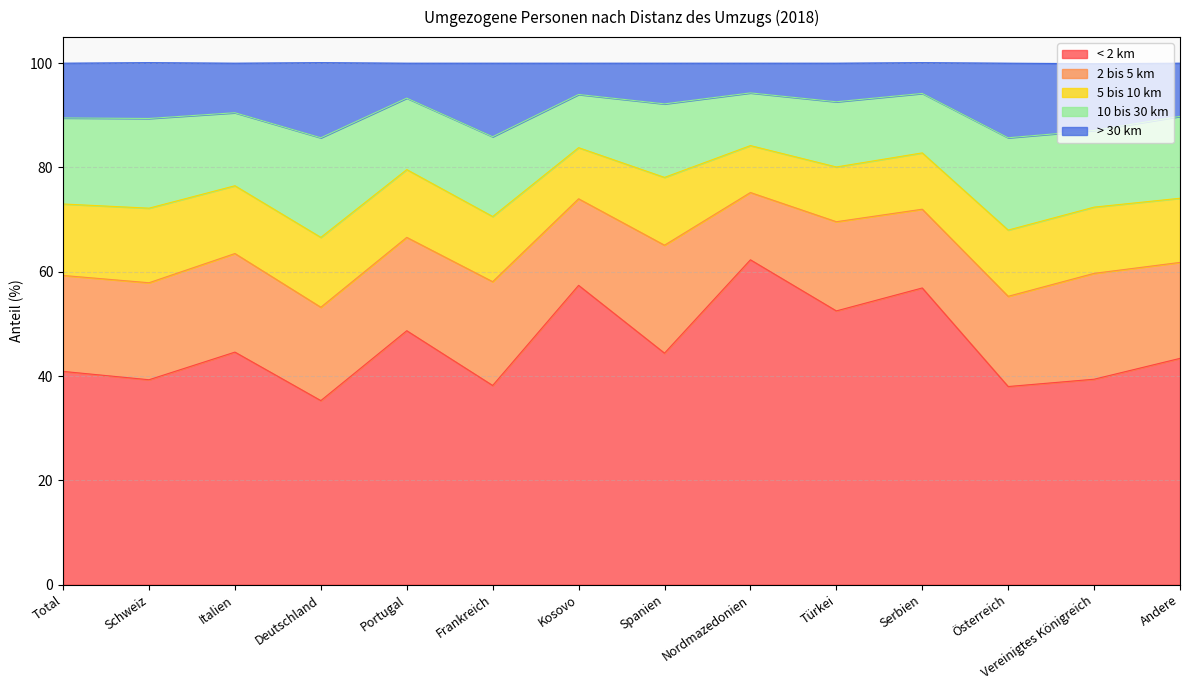

Which series has the largest range (max minus min)?

< 2 km